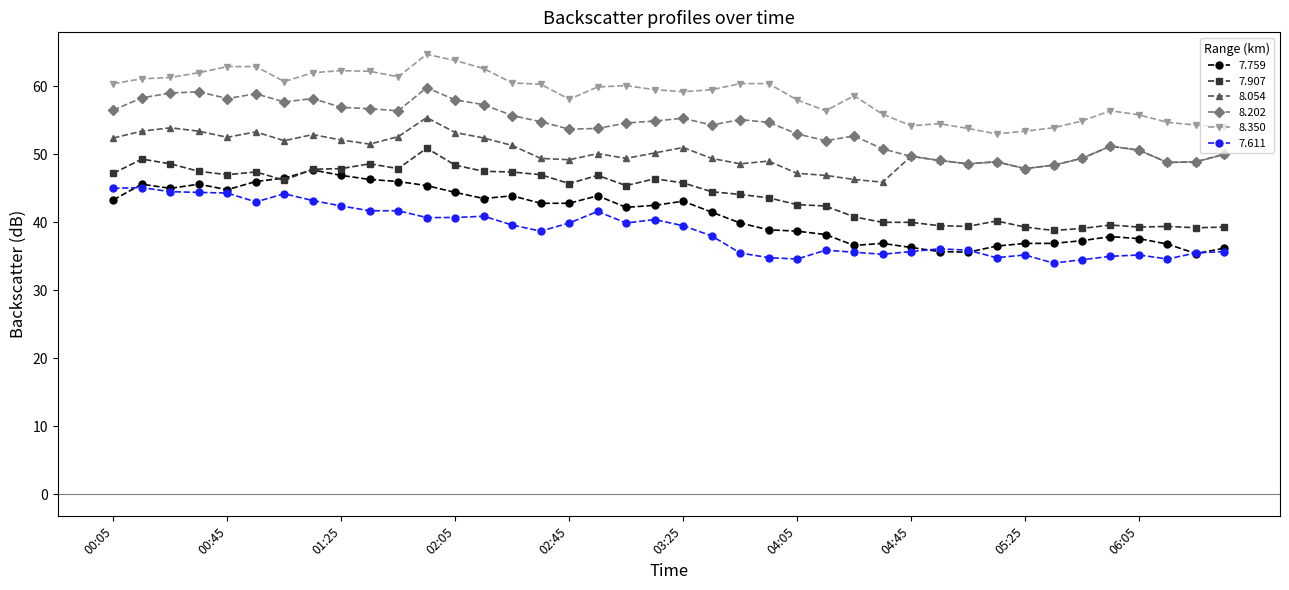

In 8.202, how many points are higher than both neighbors (excluding endpoints)?

9